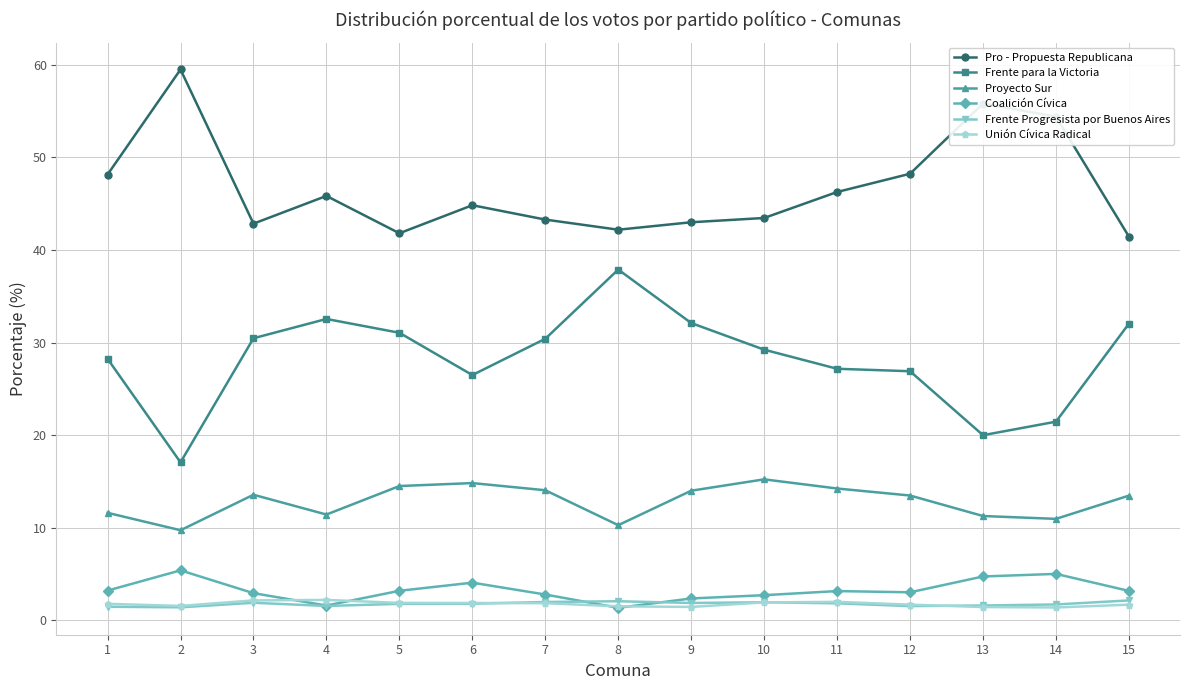

What is the value of the Proyecto Sur point at the 13th from the left?

11.3